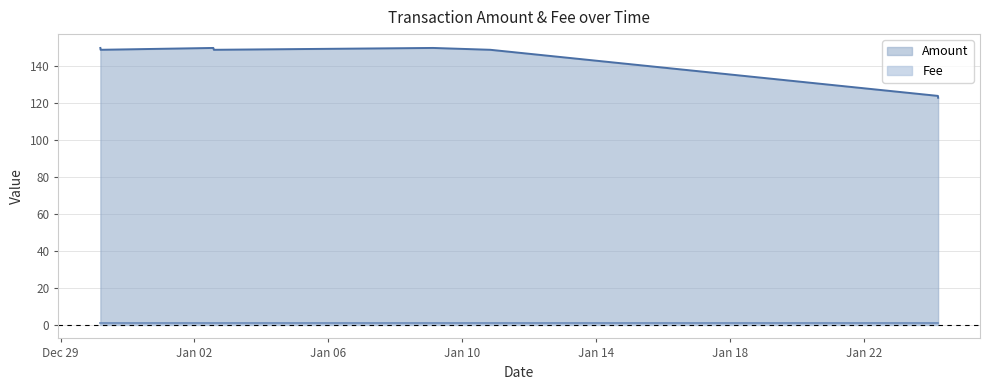

What is the change in value from 2017-01-02 13:53:35 to 2017-01-24 04:54:14?

-25